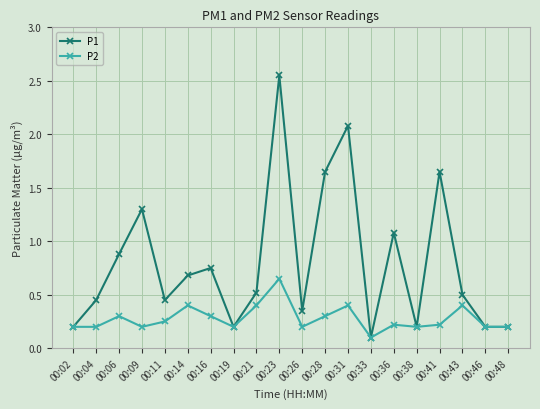

Which series has the largest range (max minus min)?

P1